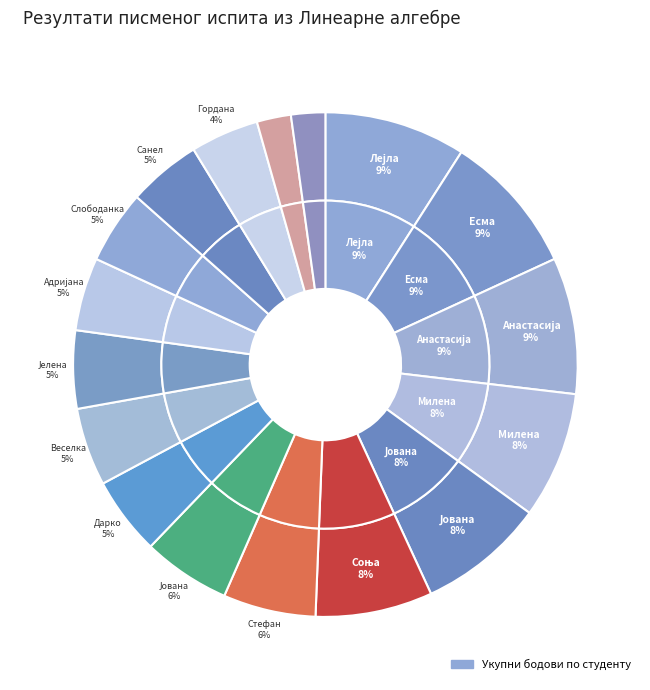

Is the sum of Стефан Поповић and Санел Салтовић greater than half?

No